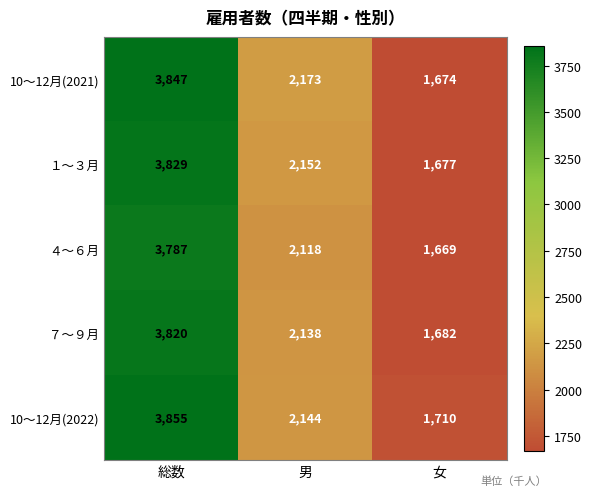

Where is 10～12月(2022) nearest to the value 2782?

男